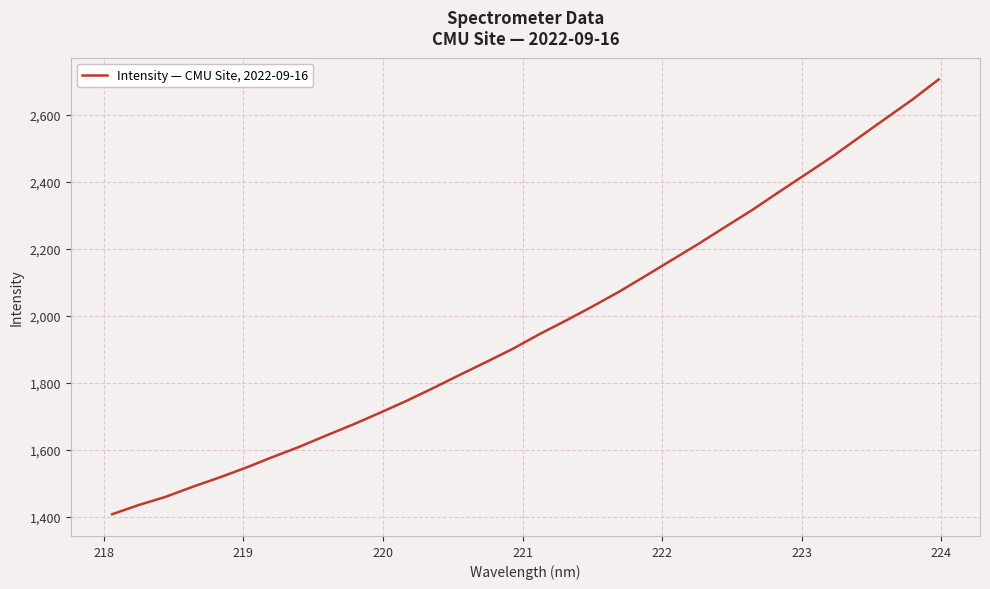

What is the difference between the maximum and minimum values?

1296.4